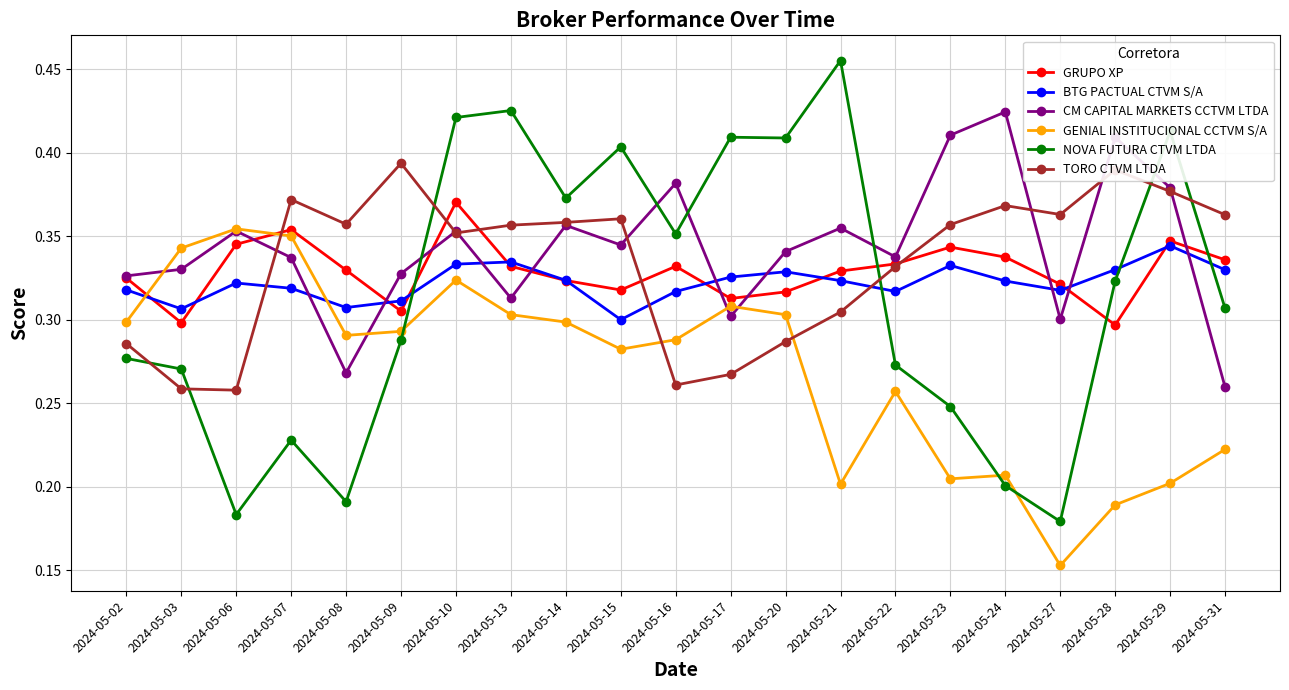

How many categories are shown in the chart?

21